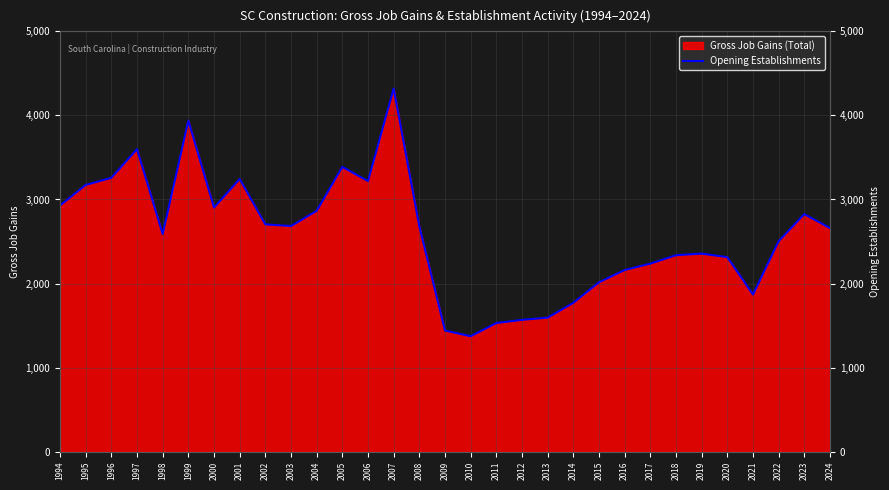

Reading left to right, transcribe all the data shown in this chart.

1994=2929	1995=3173	1996=3258	1997=3599	1998=2589	1999=3939	2000=2904	2001=3244	2002=2704	2003=2684	2004=2865	2005=3388	2006=3219	2007=4320	2008=2680	2009=1441	2010=1373	2011=1530	2012=1568	2013=1594	2014=1771	2015=2015	2016=2161	2017=2237	2018=2337	2019=2356	2020=2314	2021=1869	2022=2504	2023=2826	2024=2660